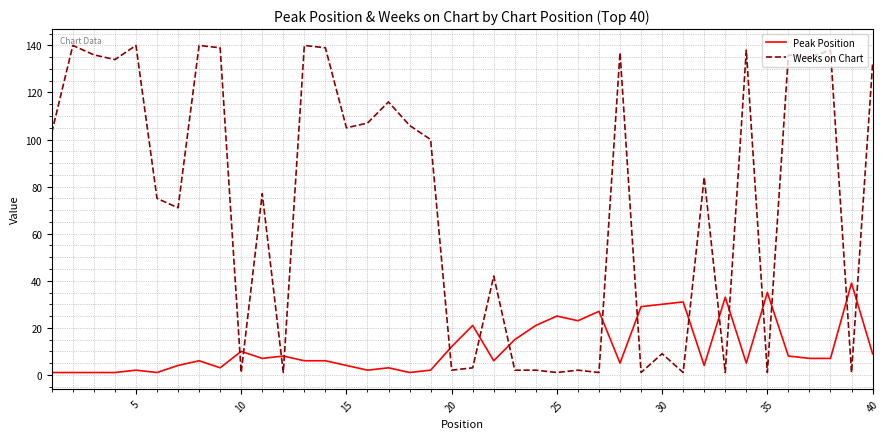

What is the sum of all Peak Position values?

461